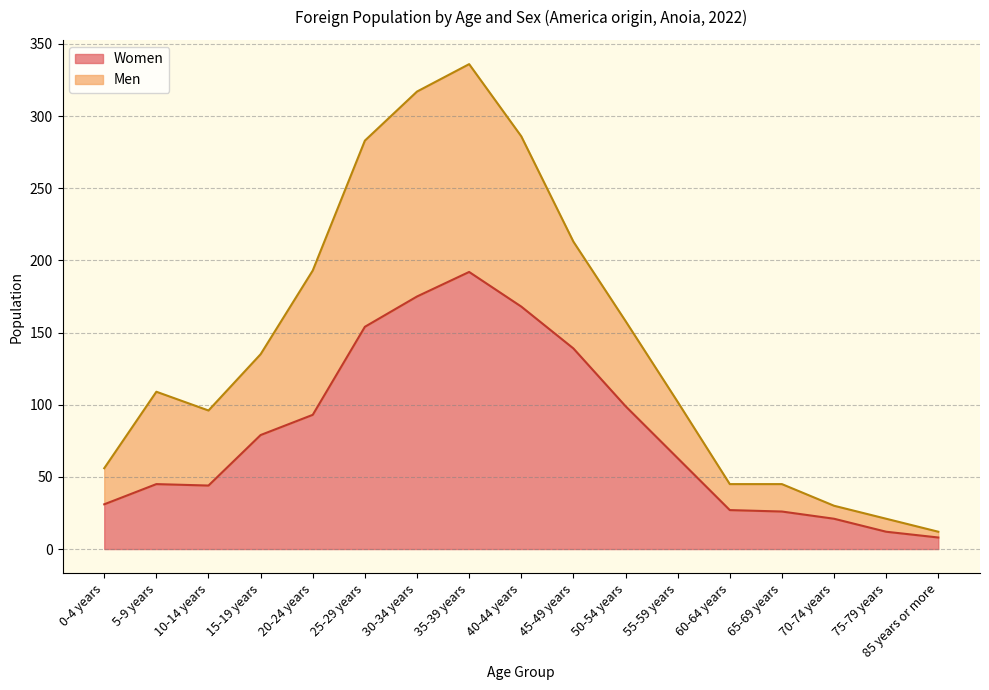

What value does the Men series have at 30-34 years, to the nearest 50?

300